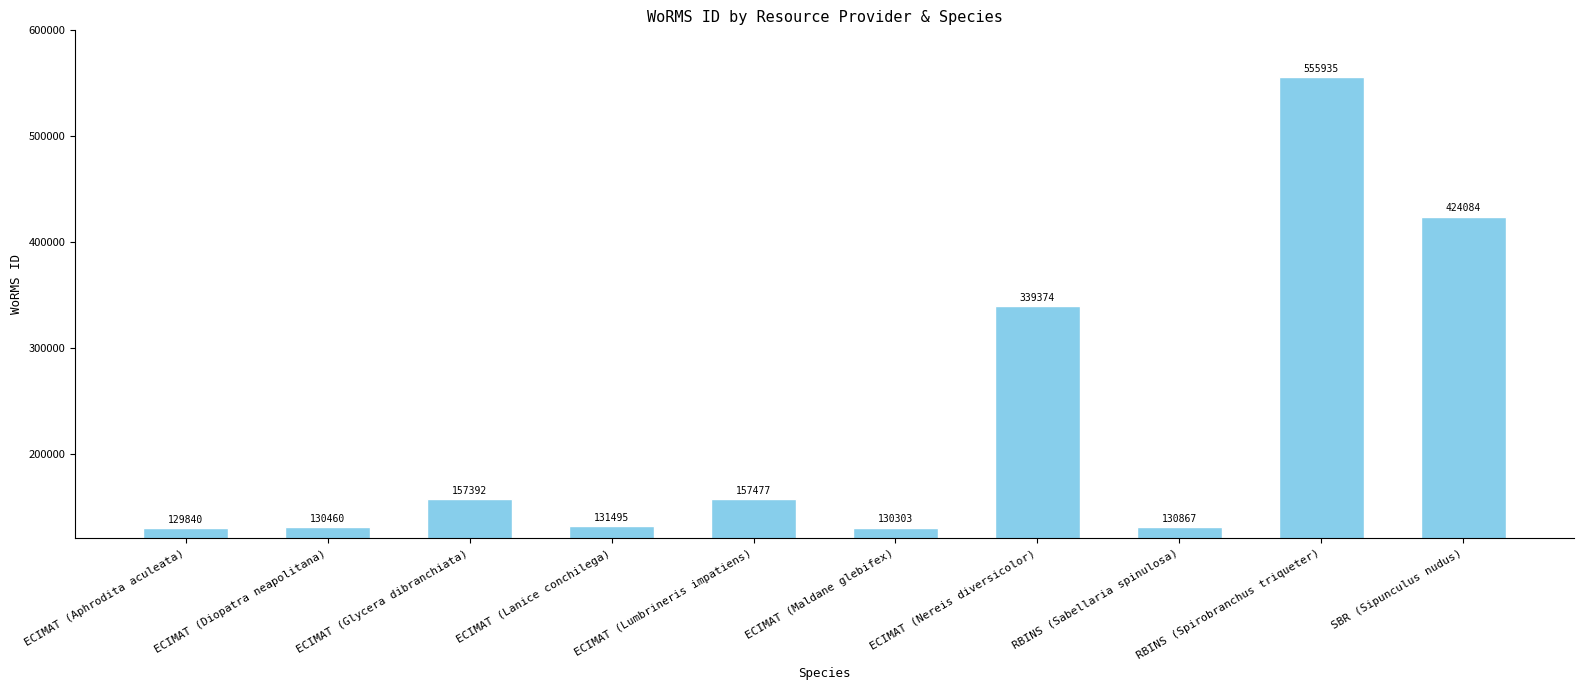

What position from the left is ECIMAT (Diopatra neapolitana)?

2